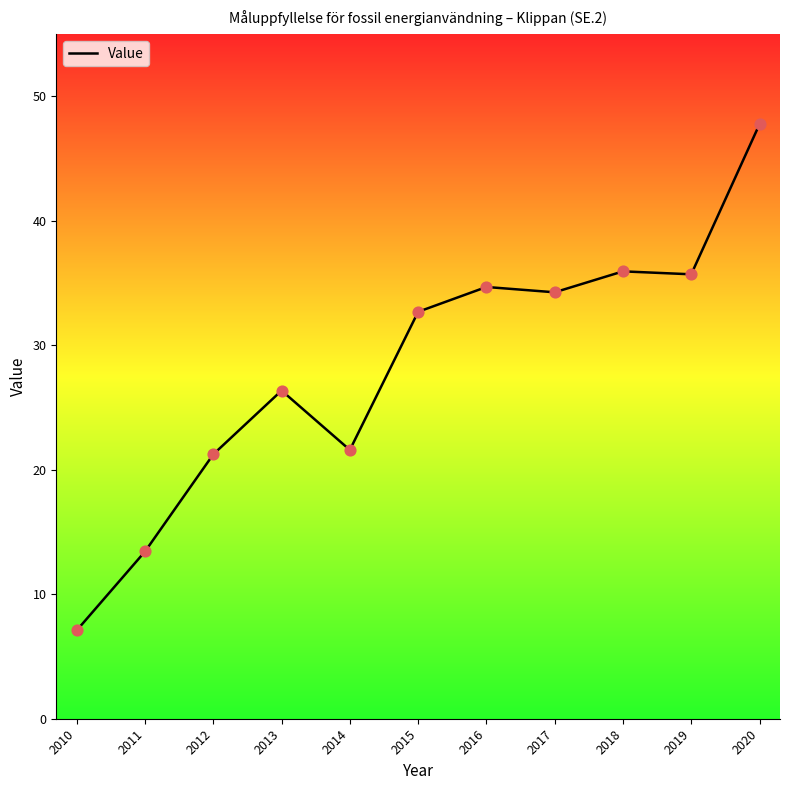

What is the change in value from 2018 to 2019?

-0.2